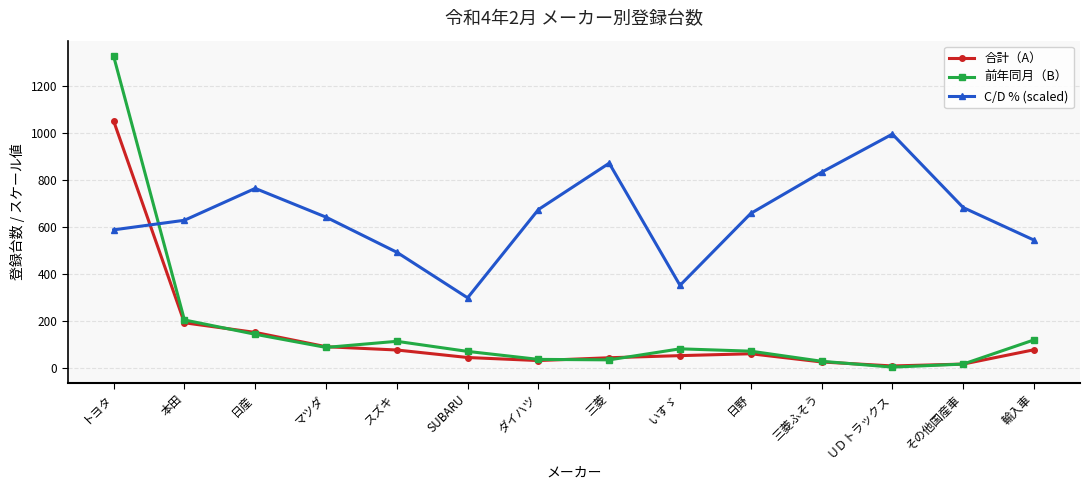

Which series has the largest total across all categories?

C/D % (scaled)